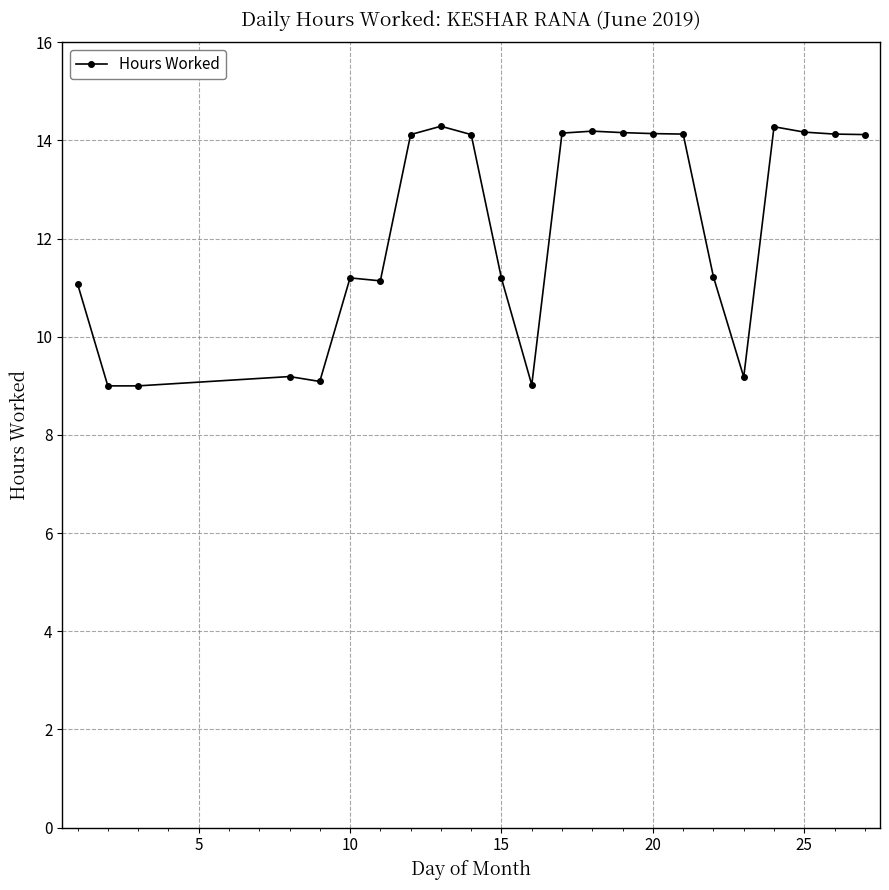

What is the sum of all values?

280.3